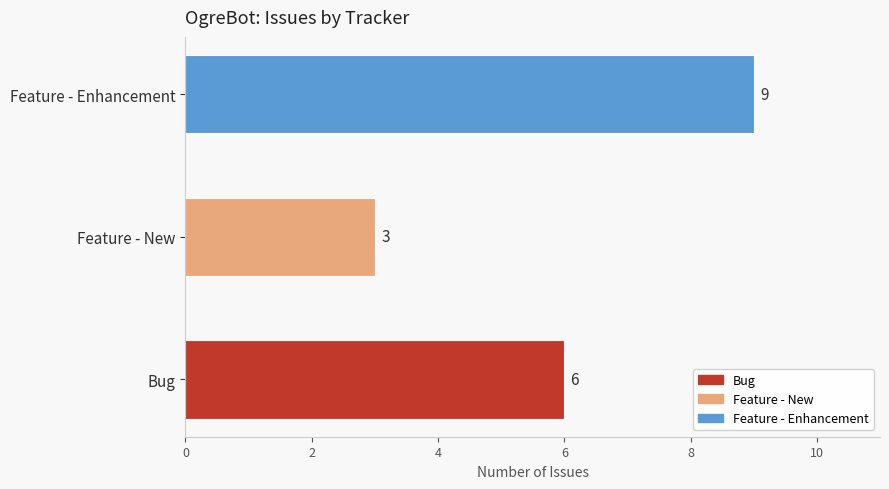

Reading top to bottom, extract all data points from this chart.

9	3	6